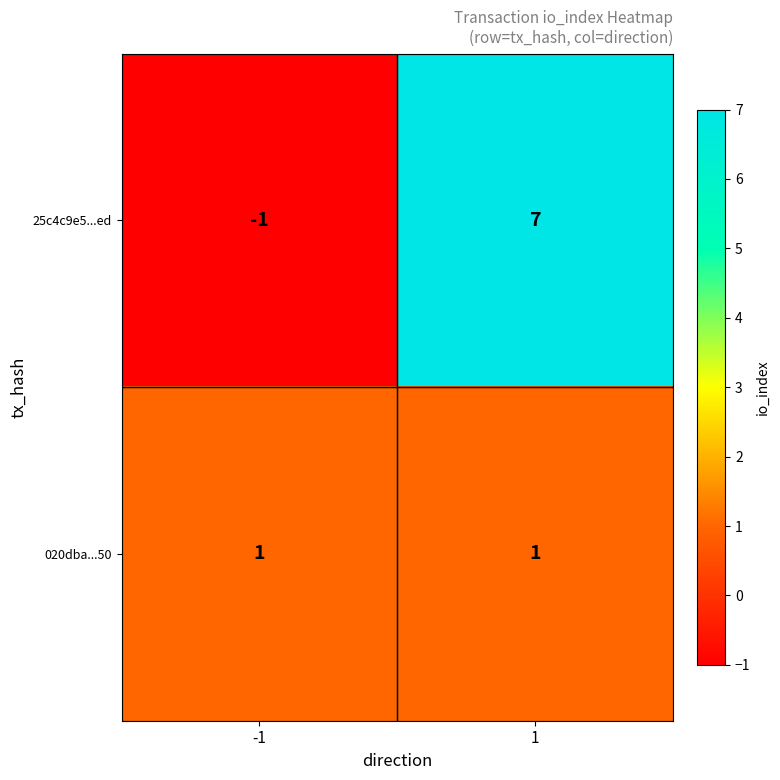

How many distinct data groups are displayed?

2